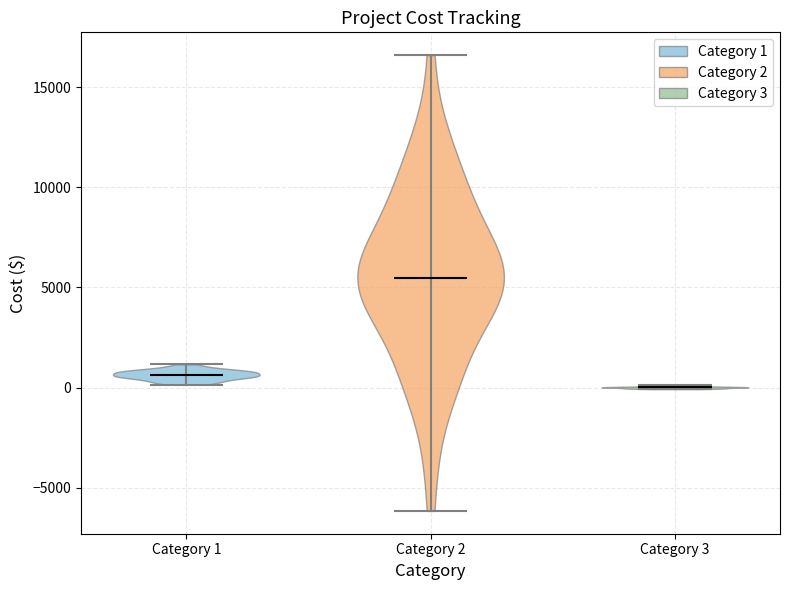

What is the highest point the violin for Category 2 reaches on the y-axis? The values are not printed on the chart, so give them approximately, as read against the axis.

16500